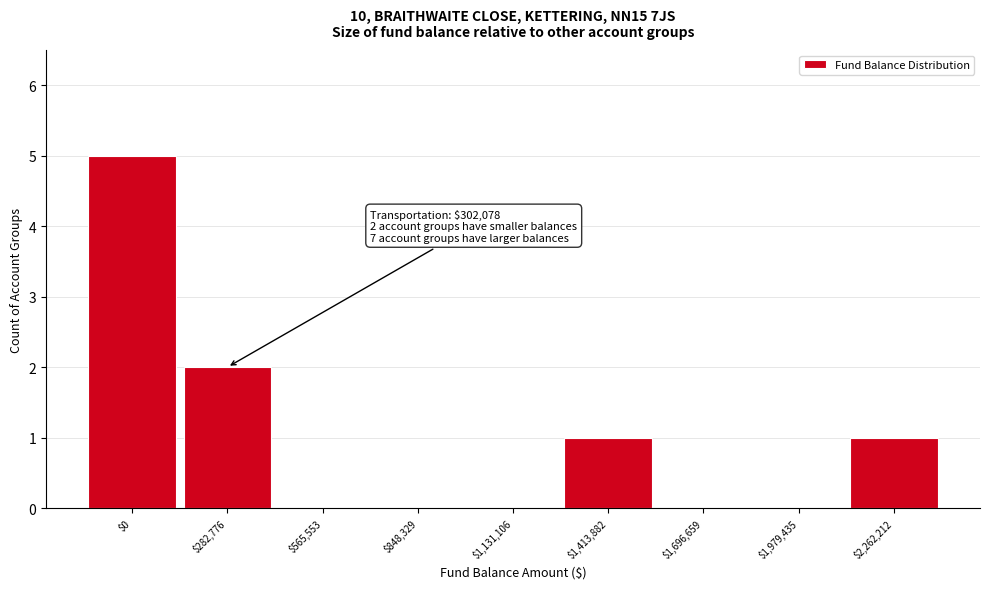

What is the maximum value shown in the chart?

5